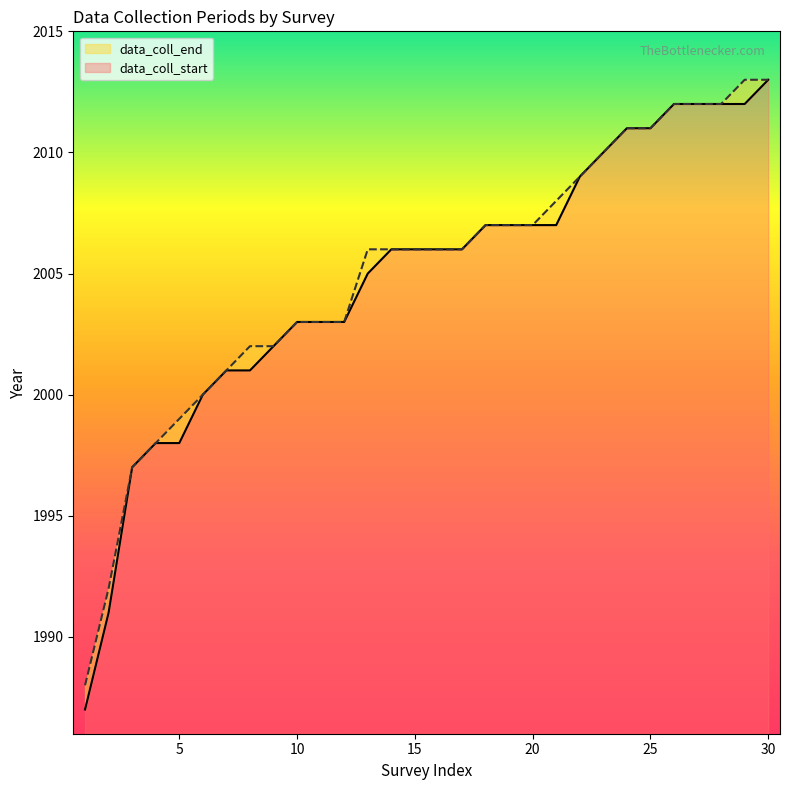

Rank the series by their average value, from highest to lowest.

data_coll_end, data_coll_start